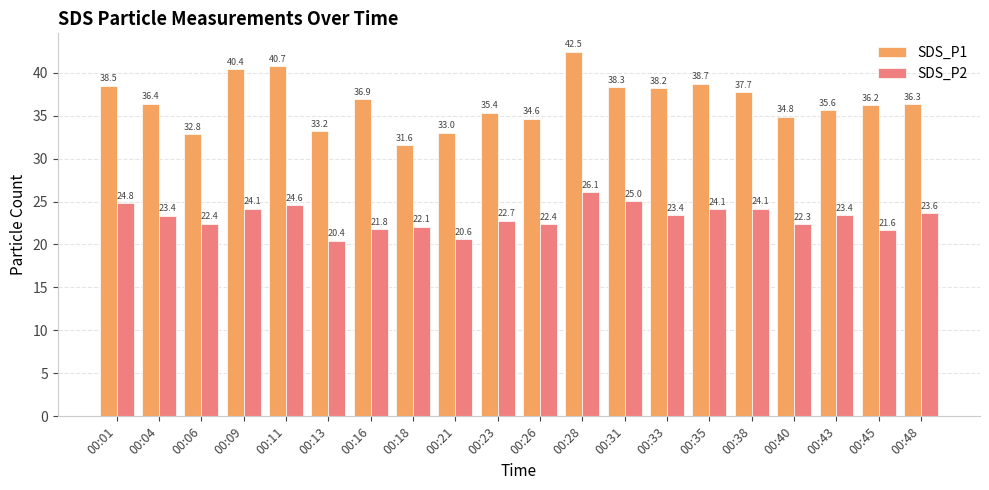

Rank the series by their average value, from highest to lowest.

SDS_P1, SDS_P2